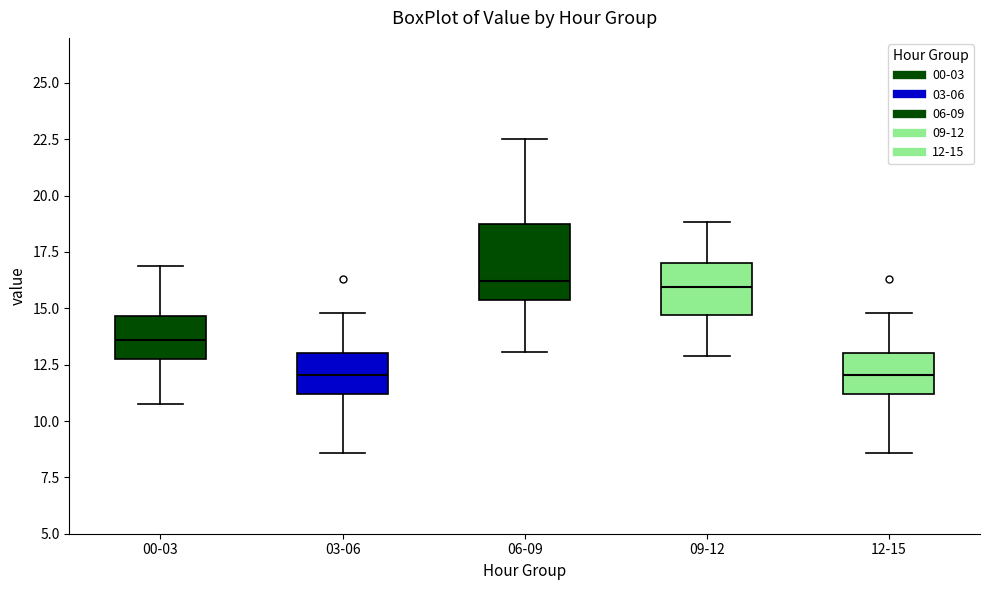

Reading left to right, read every box against the y-axis: the position of its median line, the range the box covers, and the ends of its whiskers. The values are not printed on the chart, so give them approximately, as read against the axis.

00-03: median 13.5, box 13.0 to 14.5, whiskers 11.0 to 17.0
03-06: median 12.0, box 11.0 to 13.0, whiskers 8.5 to 15.0
06-09: median 16.0, box 15.5 to 19.0, whiskers 13.0 to 22.5
09-12: median 16.0, box 14.5 to 17.0, whiskers 13.0 to 19.0
12-15: median 12.0, box 11.0 to 13.0, whiskers 8.5 to 15.0